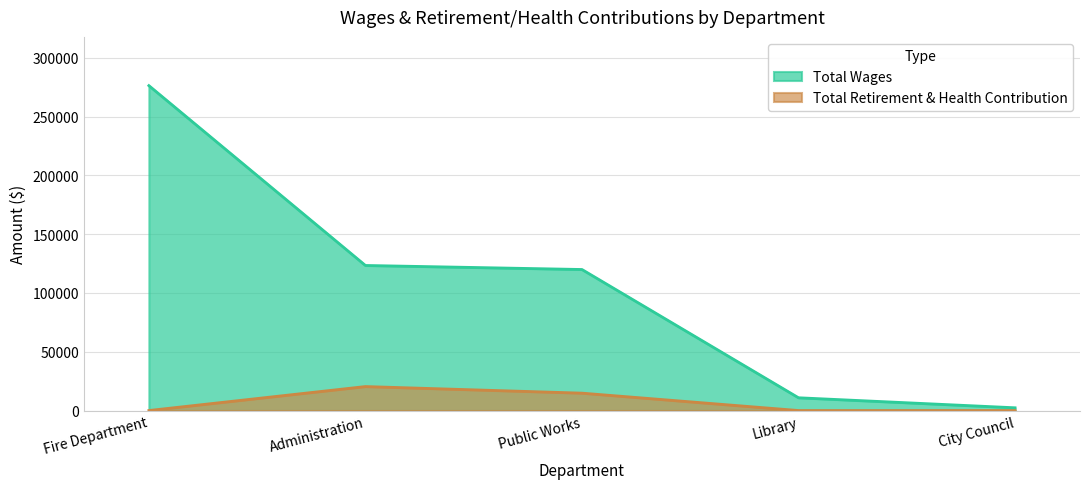

Reading right to left, extract all data points from this chart.

Total Wages: City Council=2340	Library=10859	Public Works=119917	Administration=123350	Fire Department=276257
Total Retirement & Health Contribution: City Council=0	Library=0	Public Works=14784	Administration=20393	Fire Department=0